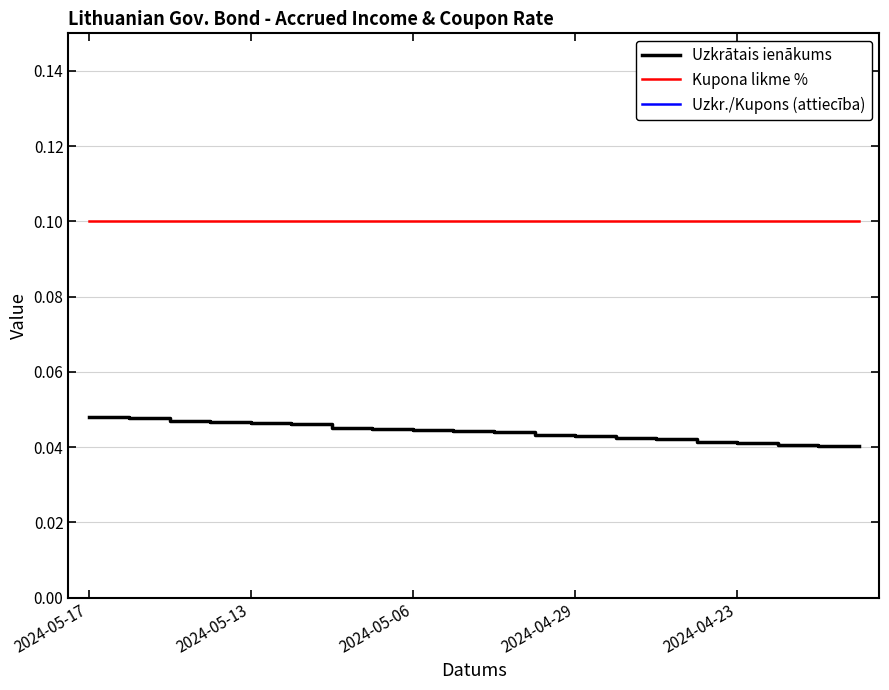

Is it true that Uzkrātais ienākums equals 0.0 at 17?

False